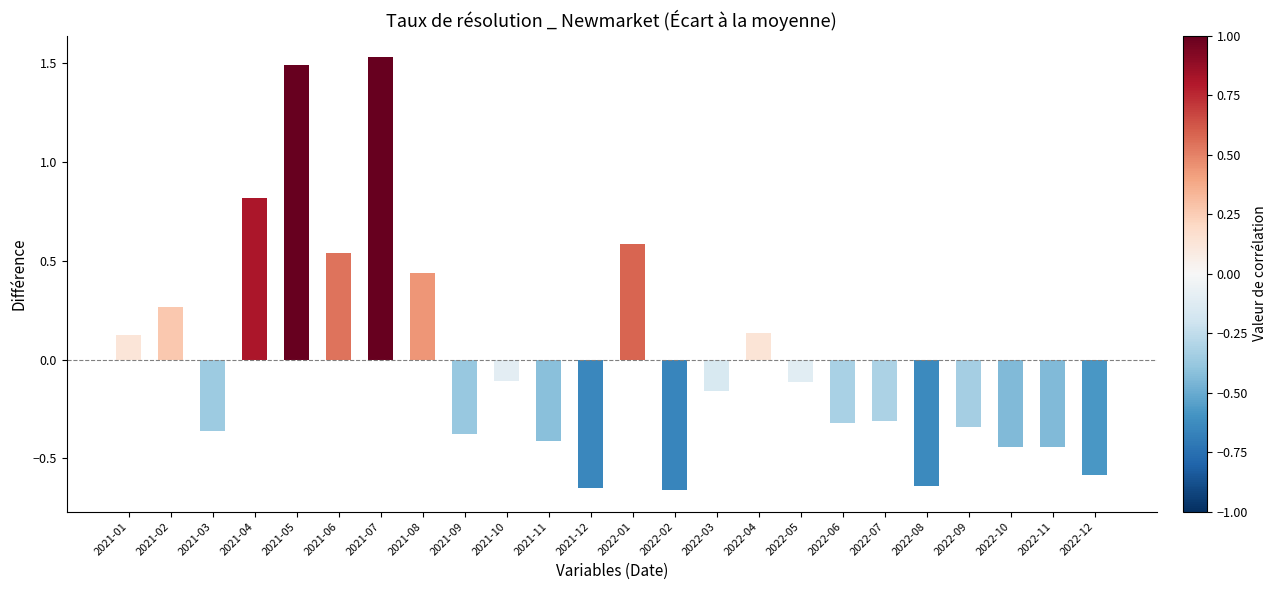

Between 2022-11 and 2021-09, which is larger?

2021-09